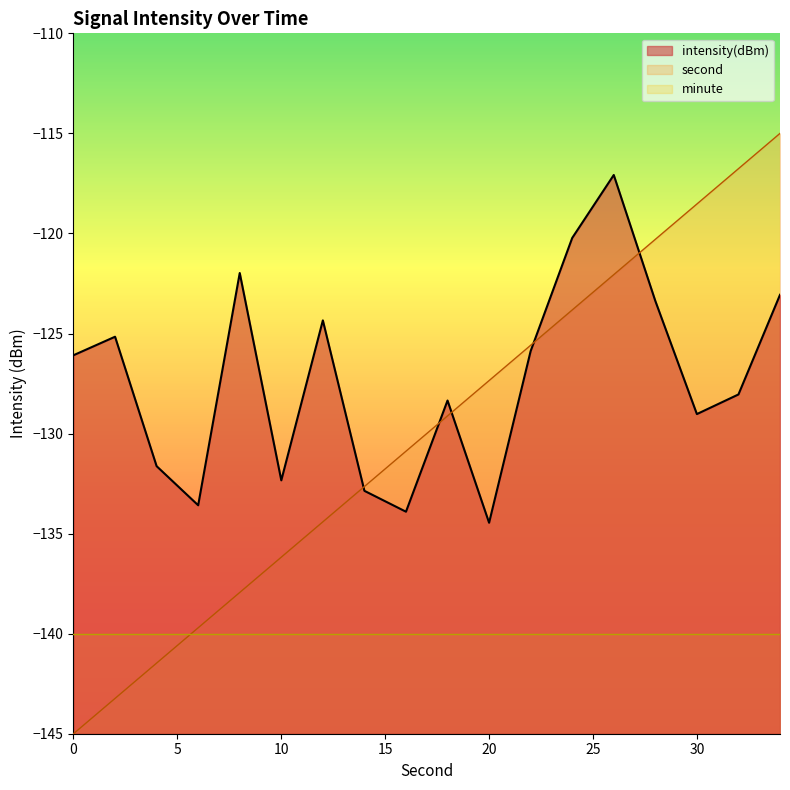

True or false: intensity(dBm) and second_scaled cross at least once.

True